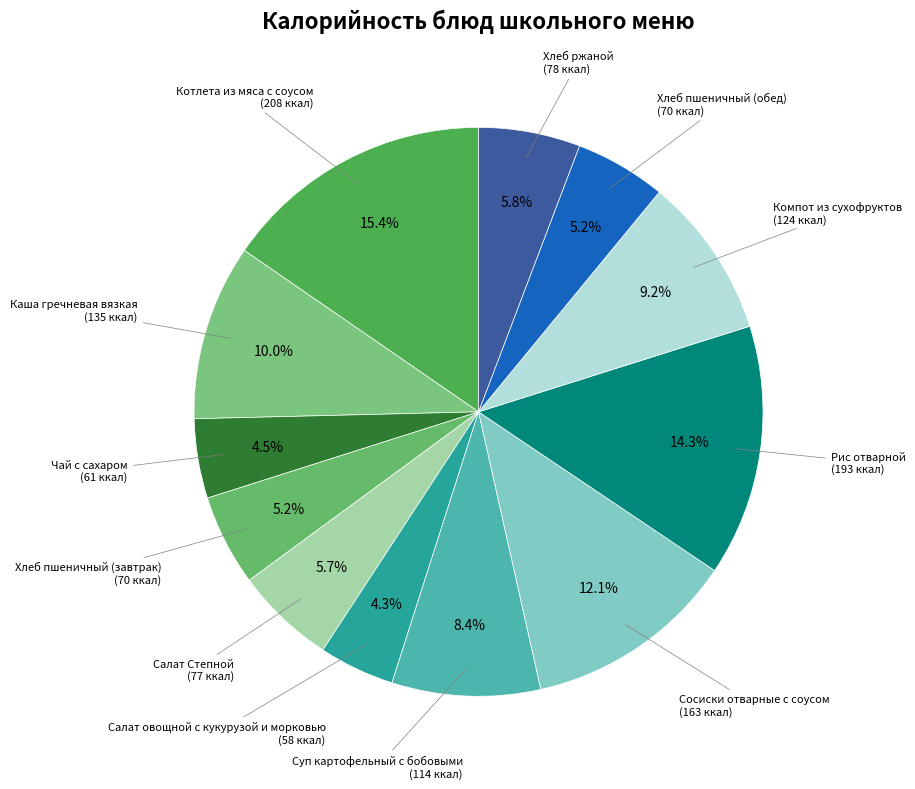

Is there any slice that represents more than half of the pie?

No